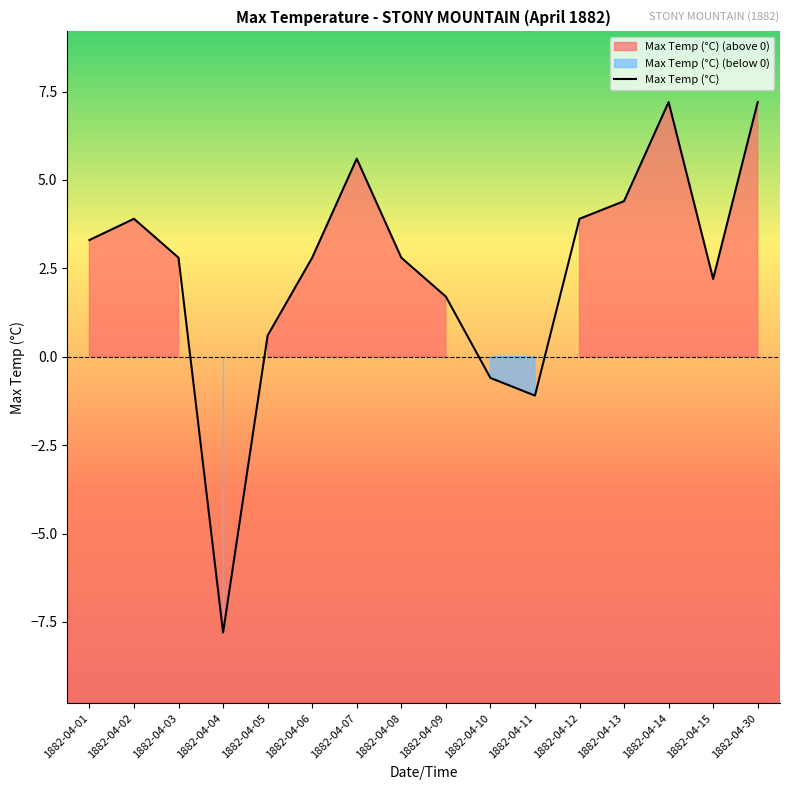

Is it true that the value at 1882-04-08 is 3.8?

False